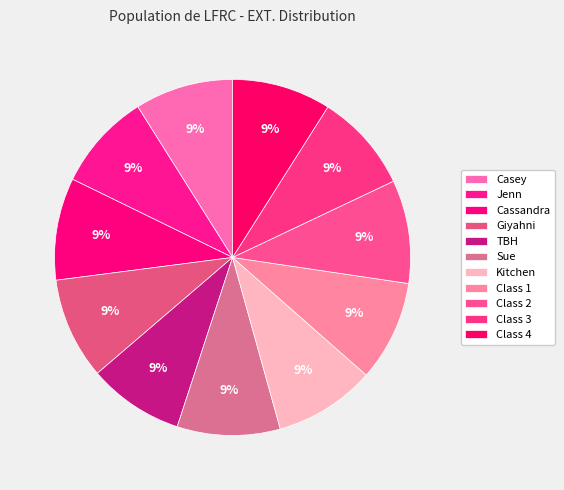

What is the largest slice in the pie chart?

Class 2